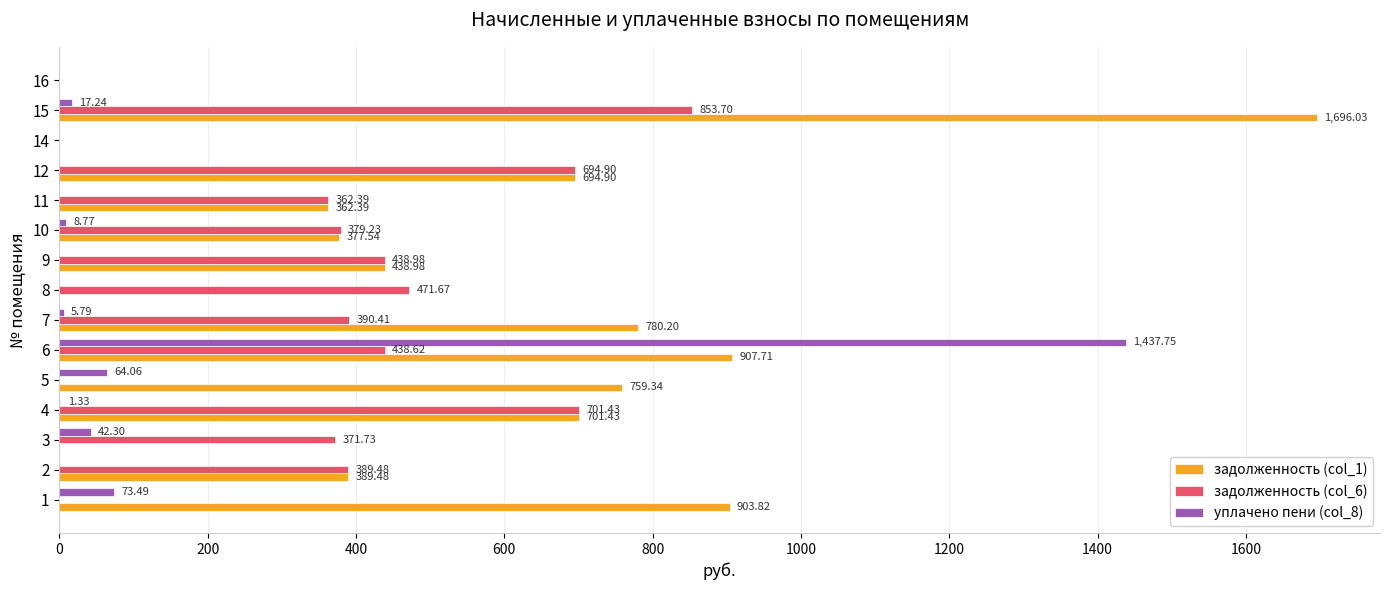

Between 2 and 5, which series saw the biggest shift?

задолженность (col_6)